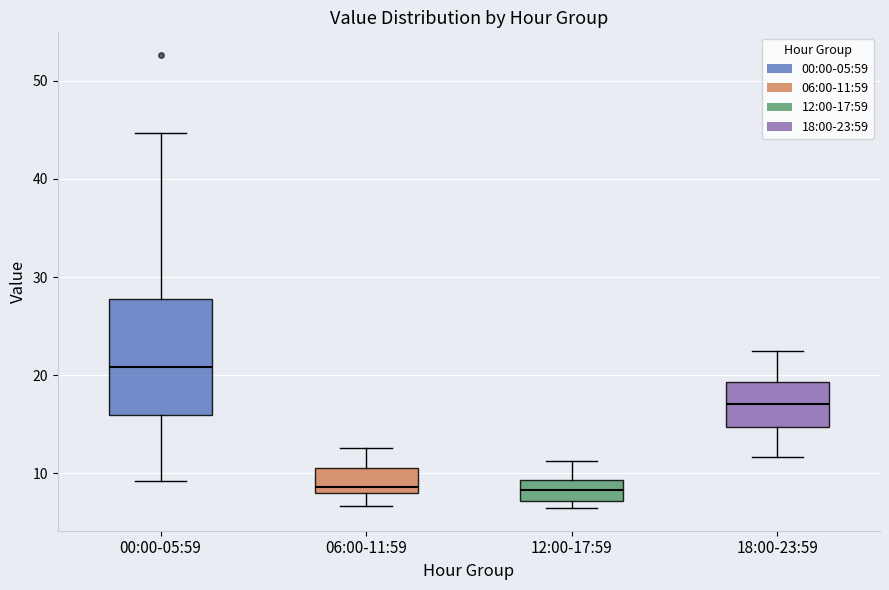

Where does the median line of the box for 00:00-05:59 sit on the y-axis? The values are not printed on the chart, so give them approximately, as read against the axis.

21